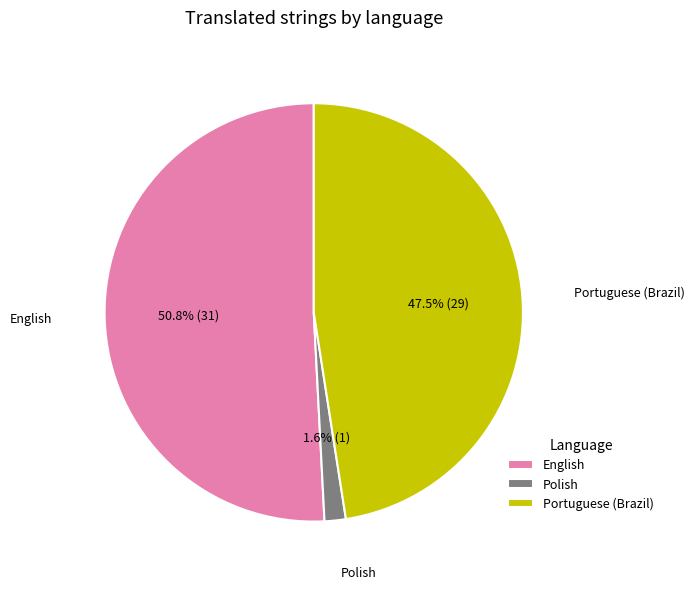

Do English and Polish together represent more than half of the pie?

Yes